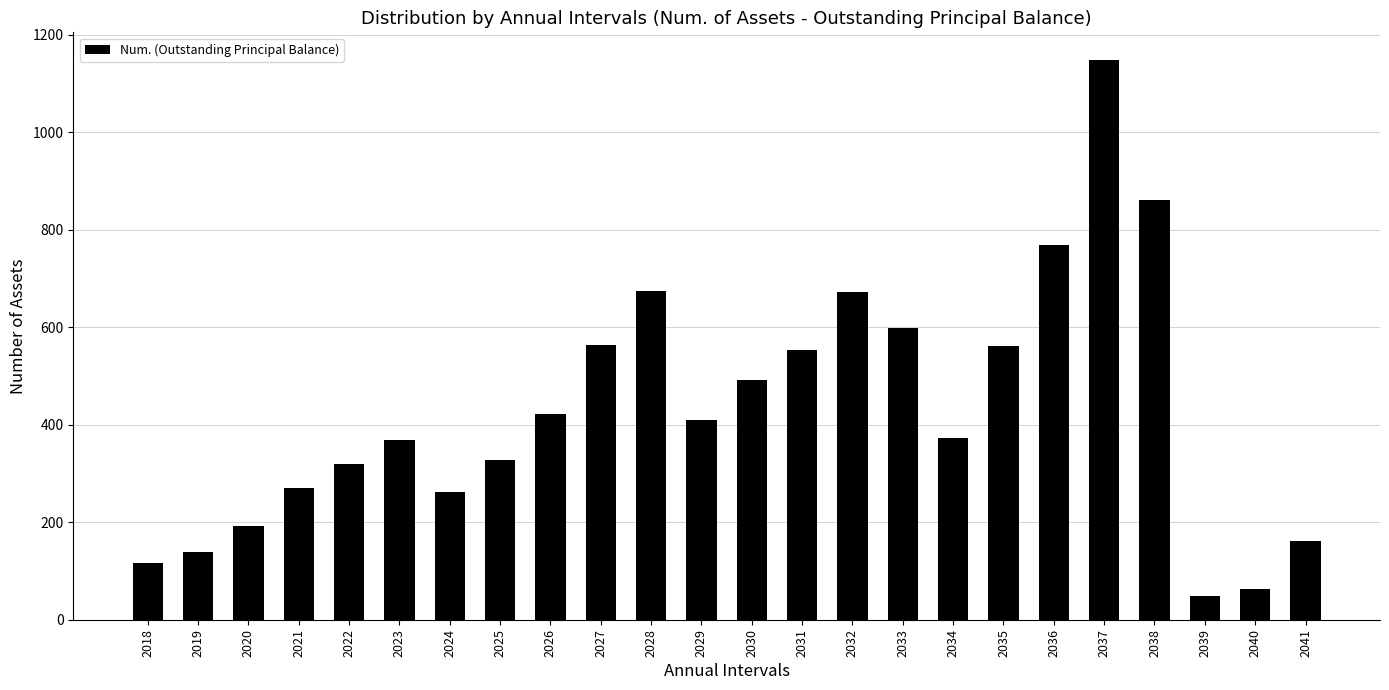

What is the sum of all values?

10368